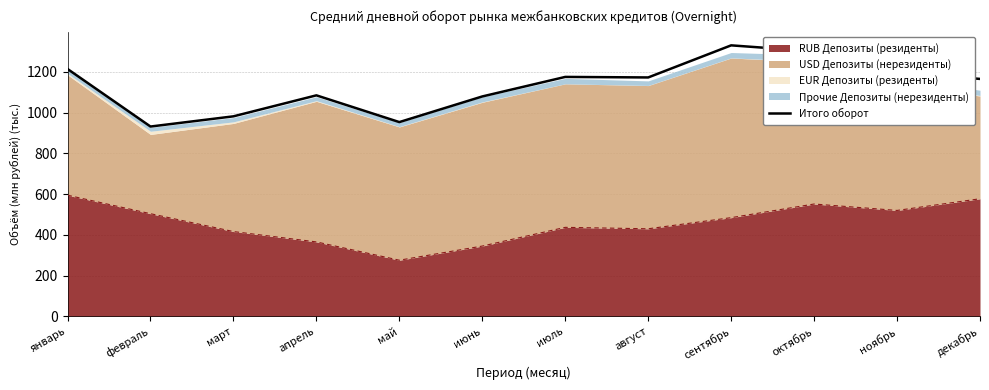

List the labels in order of value, largest first.

сентябрь, октябрь, январь, ноябрь, июль, август, декабрь, апрель, июнь, март, май, февраль